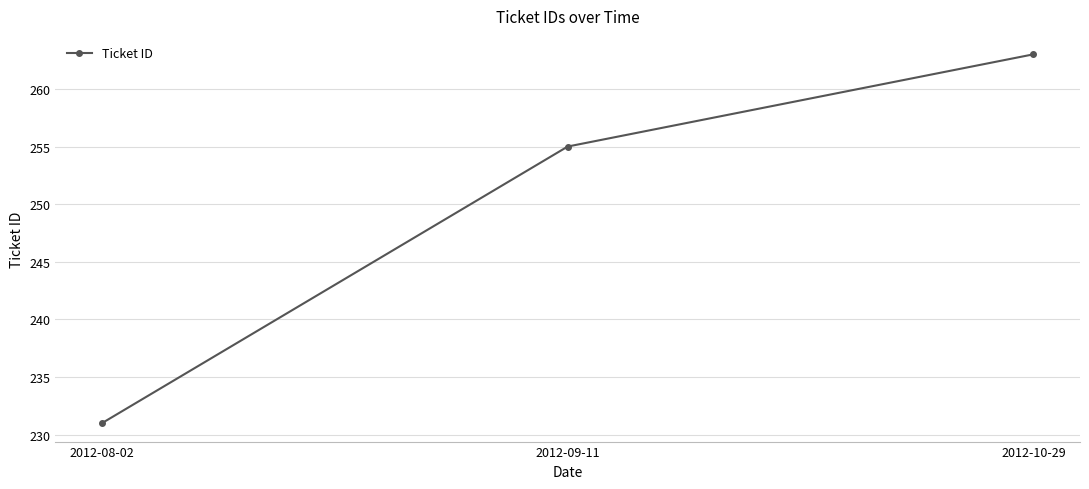

Which has a higher value, 2012-08-02 or 2012-10-29?

2012-10-29